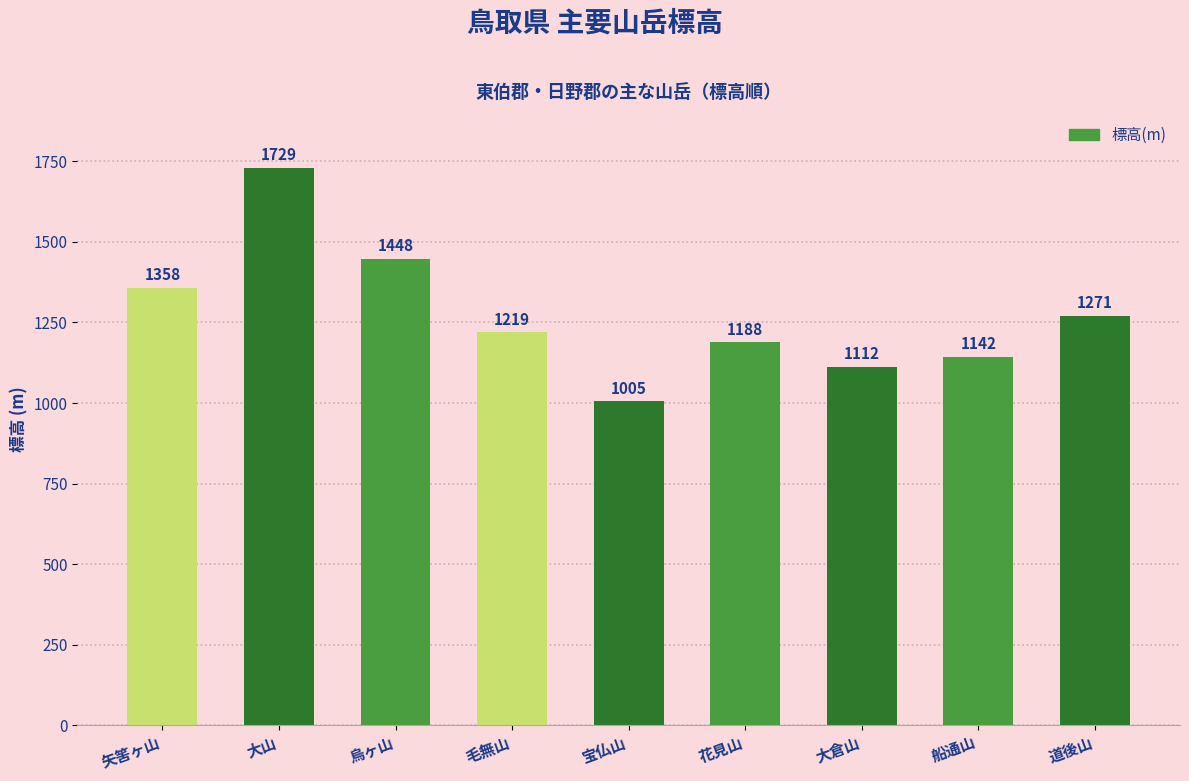

Are the bars horizontal?

No